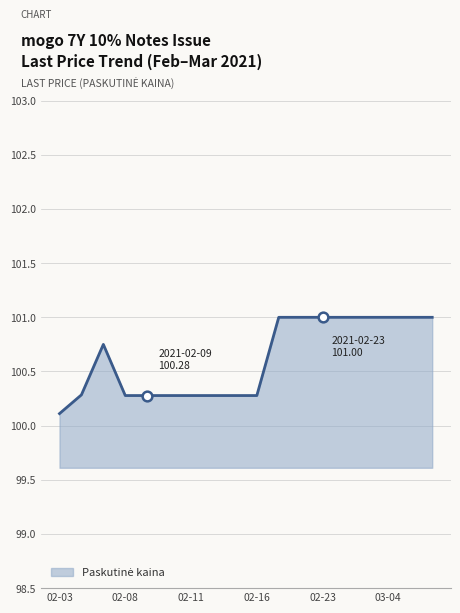

What is the difference between the maximum and minimum values?

0.9